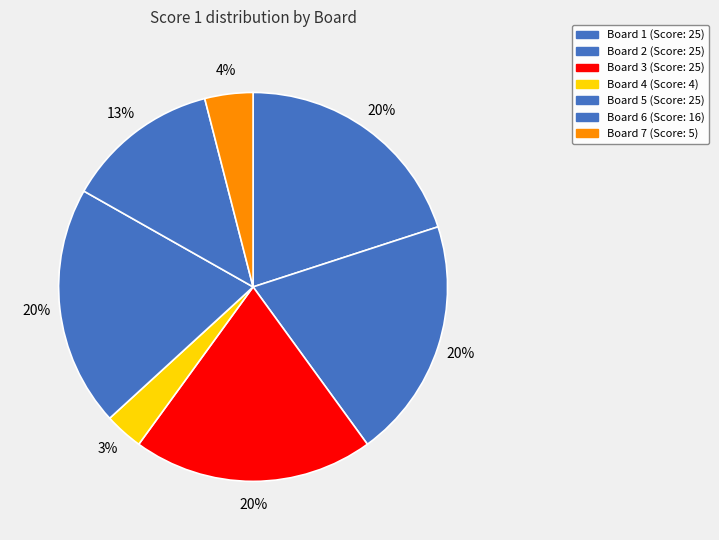

Does any single category account for the majority?

No